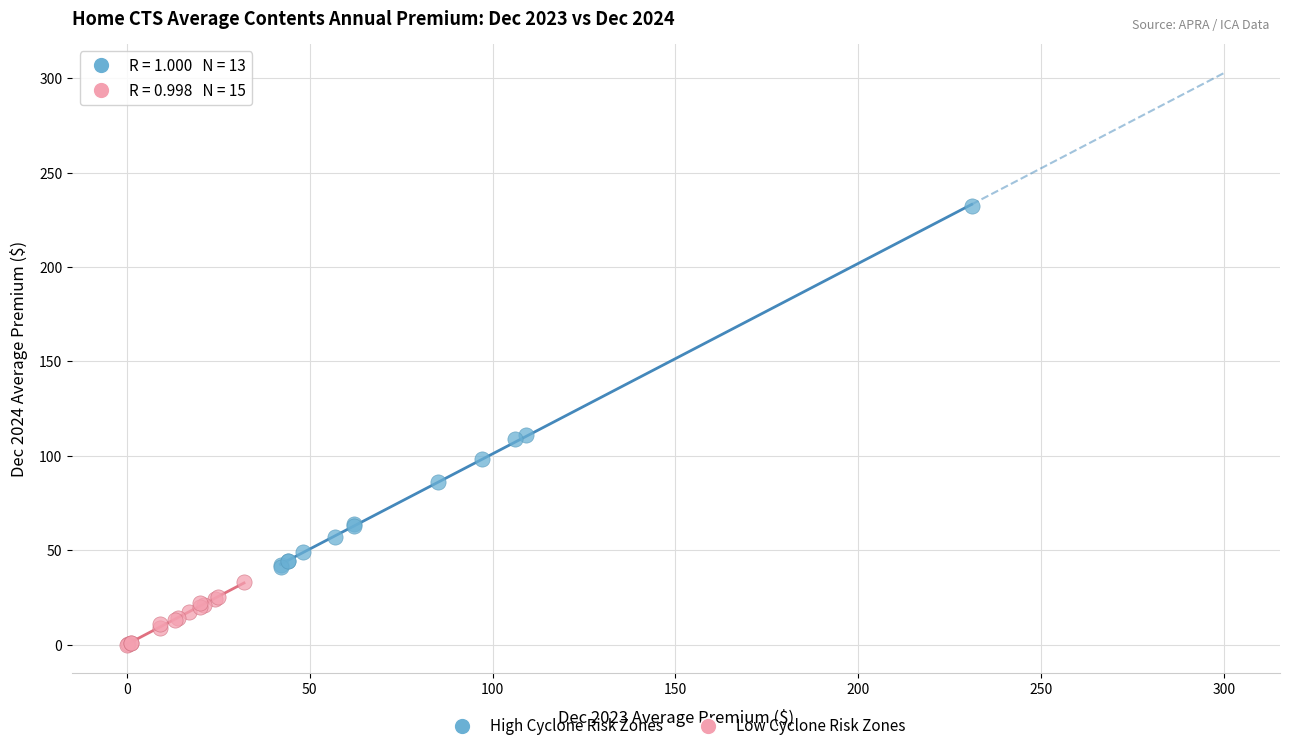

Which series has the widest spread of Y values?

High Cyclone Risk Zones